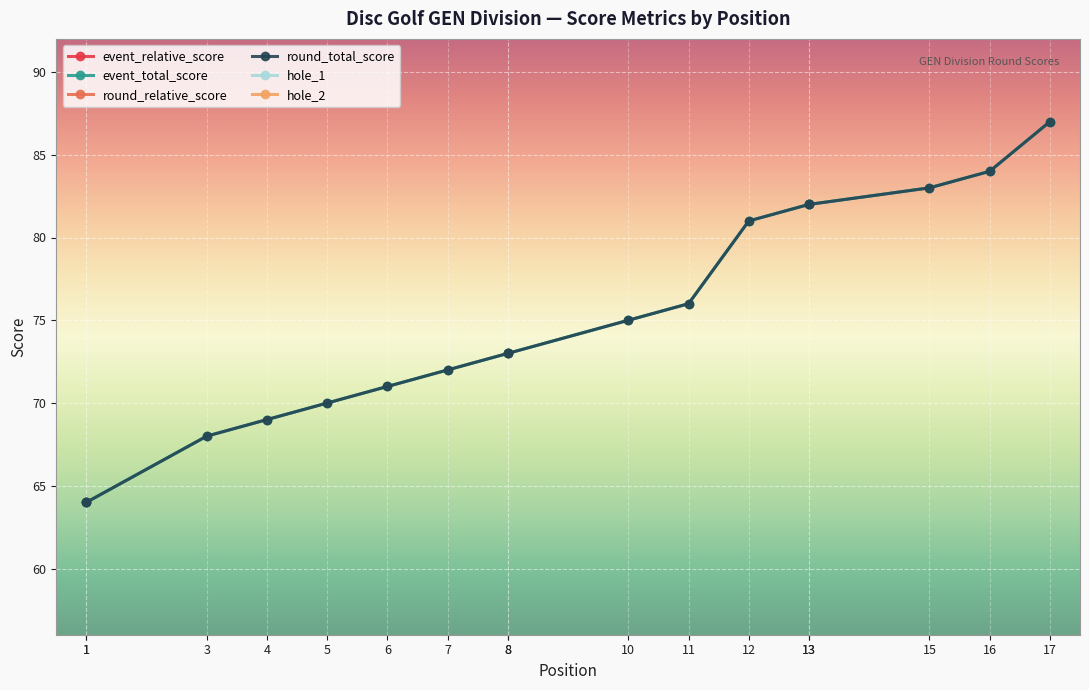

List the series in order of their peak value, lowest first.

hole_2, hole_1, event_relative_score, round_relative_score, event_total_score, round_total_score